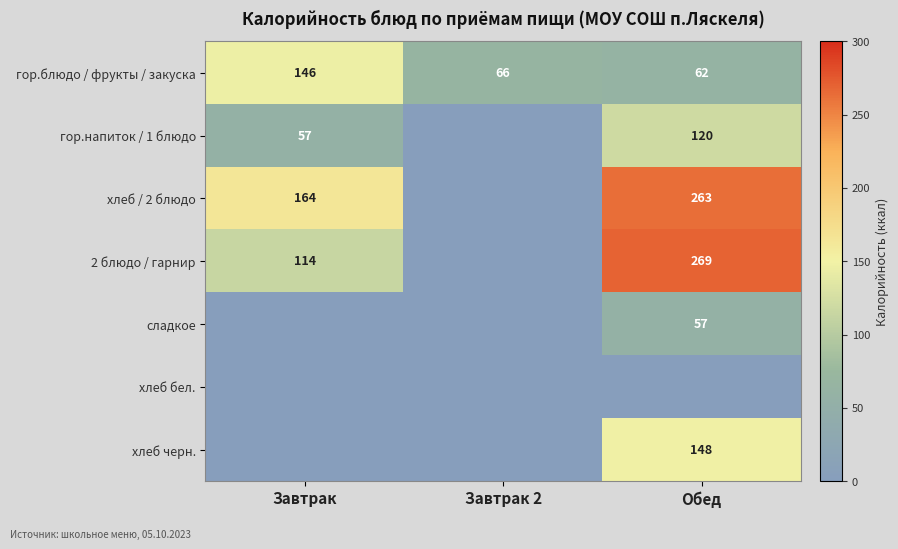

How many series are shown in this chart?

7